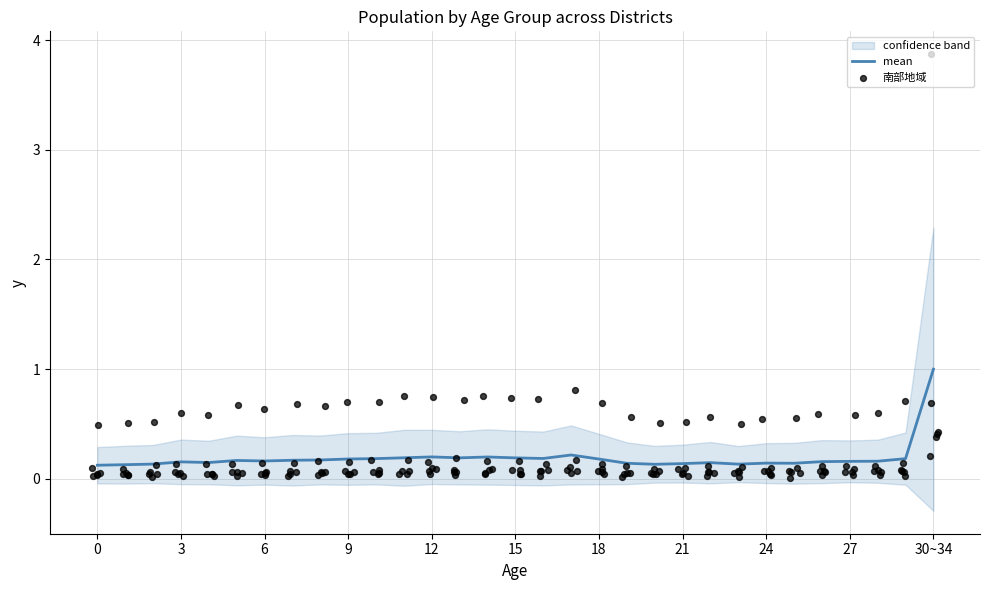

Which series contains the highest Y value?

南部地域